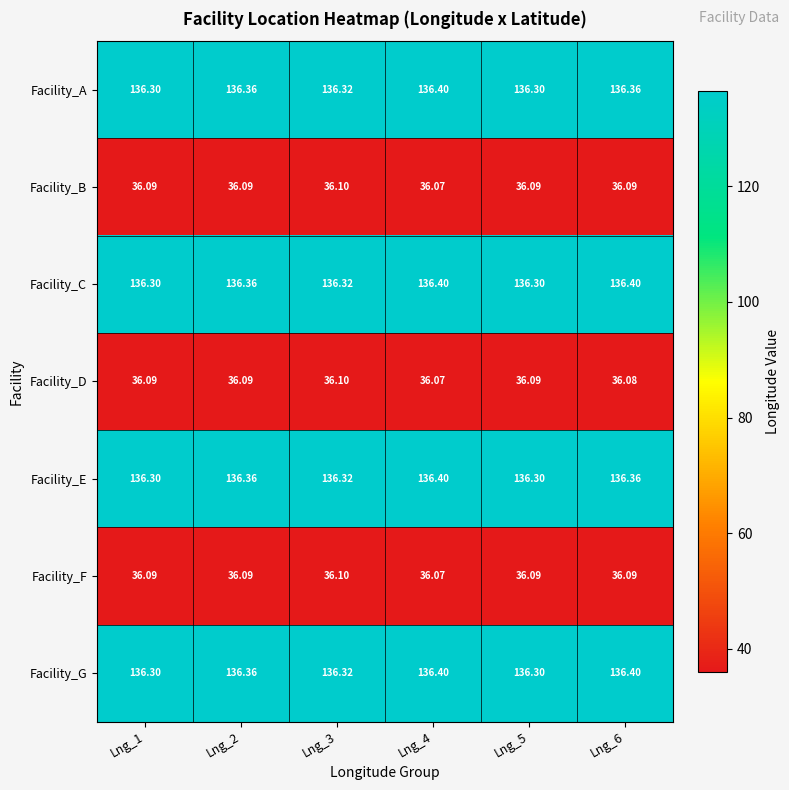

Is the value of Facility_A at Lng_2 greater than the value of Facility_B at Lng_1?

Yes